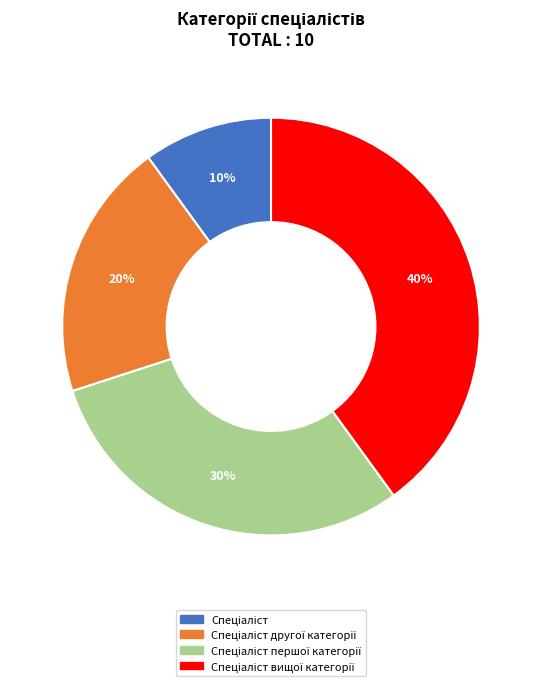

To the nearest percent, what is the average slice percentage?

25%